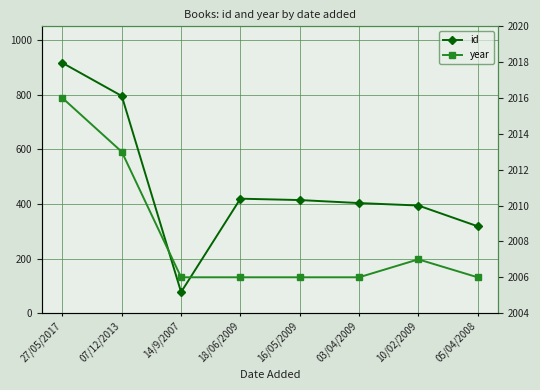

What is the total value across all series at 14/9/2007?

2083